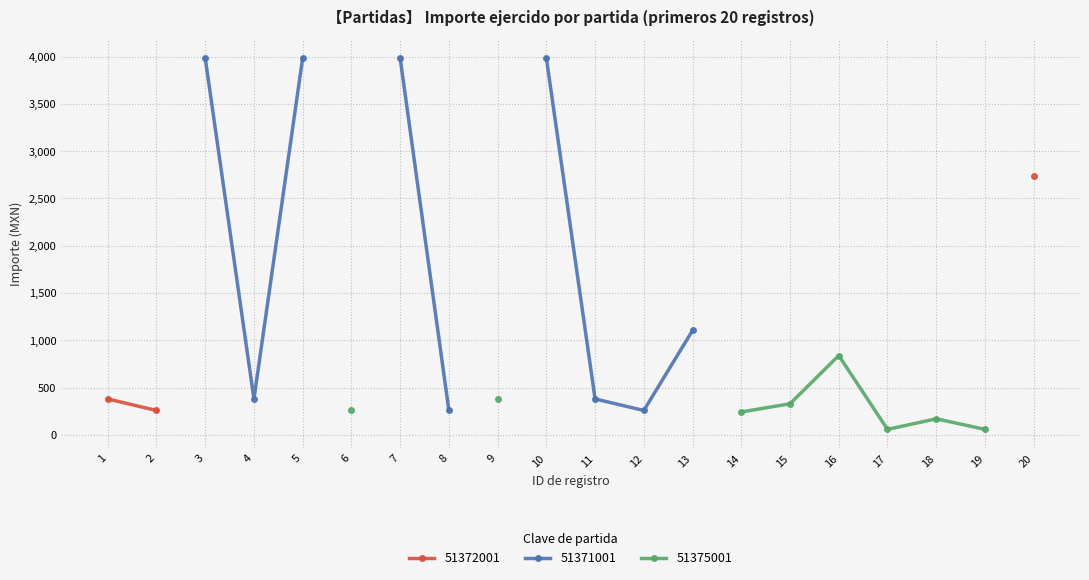

What is the value of the 15th point from the left?

329